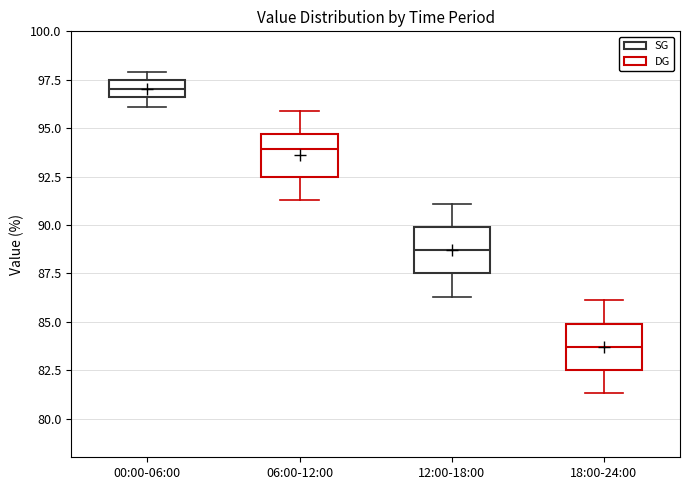

Reading left to right, transcribe this box plot: for each box, give where its median line is, the range the box spans, and where its two whiskers end, as read against the y-axis. The values are not printed on the chart, so give them approximately, as read against the axis.

00:00-06:00: median 97.0, box 96.5 to 97.5, whiskers 96.0 to 98.0
06:00-12:00: median 94.0, box 92.5 to 94.5, whiskers 91.5 to 96.0
12:00-18:00: median 88.5, box 87.5 to 90.0, whiskers 86.5 to 91.0
18:00-24:00: median 83.5, box 82.5 to 85.0, whiskers 81.5 to 86.0